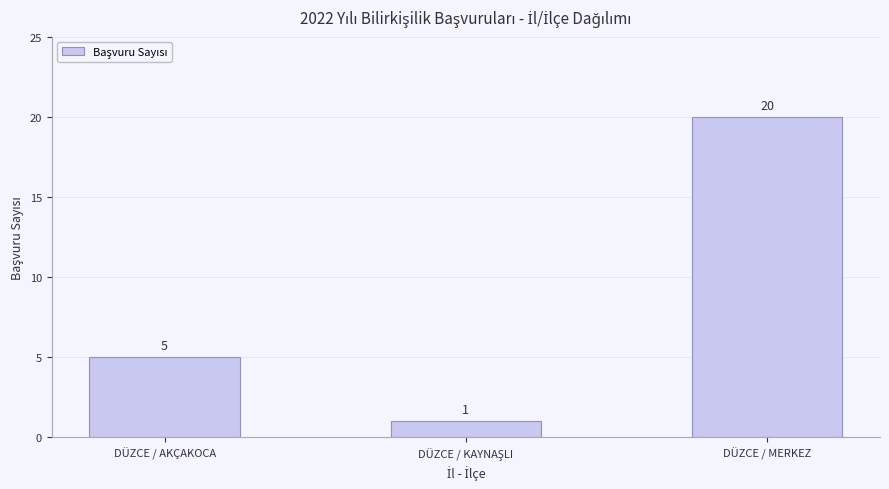

Reading left to right, list all the values displayed in this chart.

5	1	20